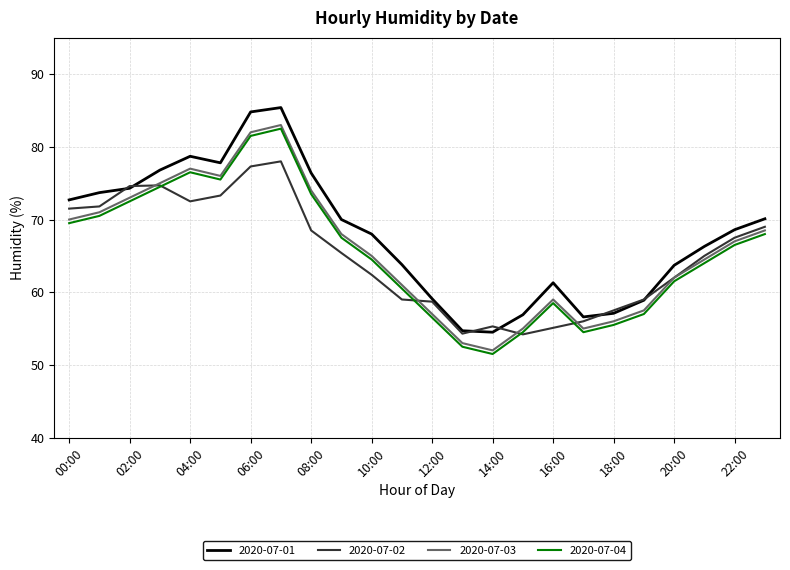

What is the maximum value shown in the chart?

85.4